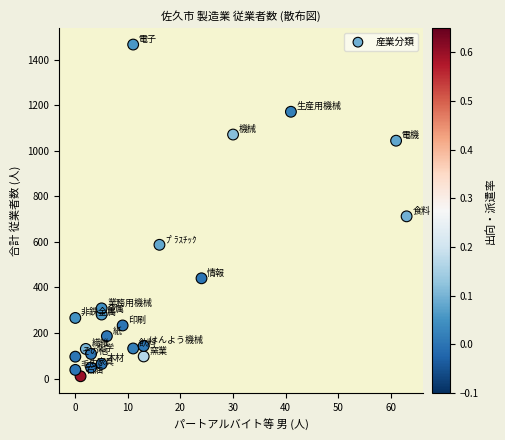

What Y value in the scatter plot is closest to 738?

712